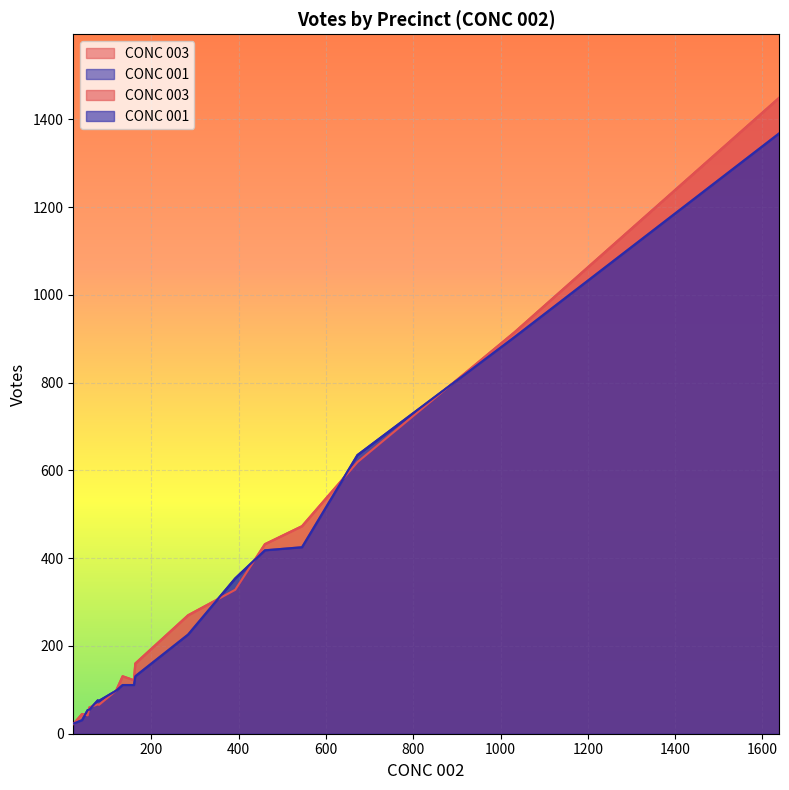

What is the sum of all CONC 001 values?

5095